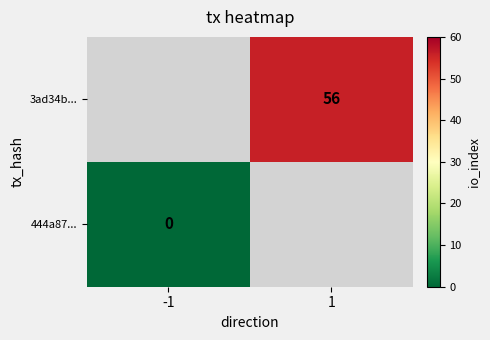

Is the value of 3ad34b... at 1 greater than the value of 444a87... at -1?

Yes